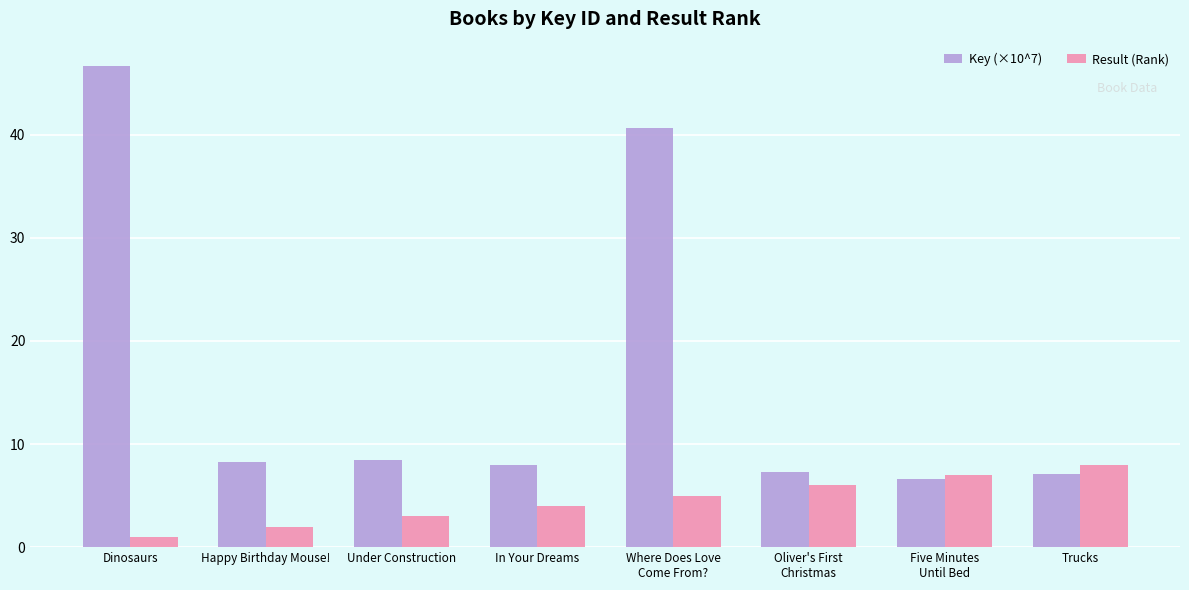

What is the difference between the maximum and second lowest values in the Result (Rank) series?

6.0